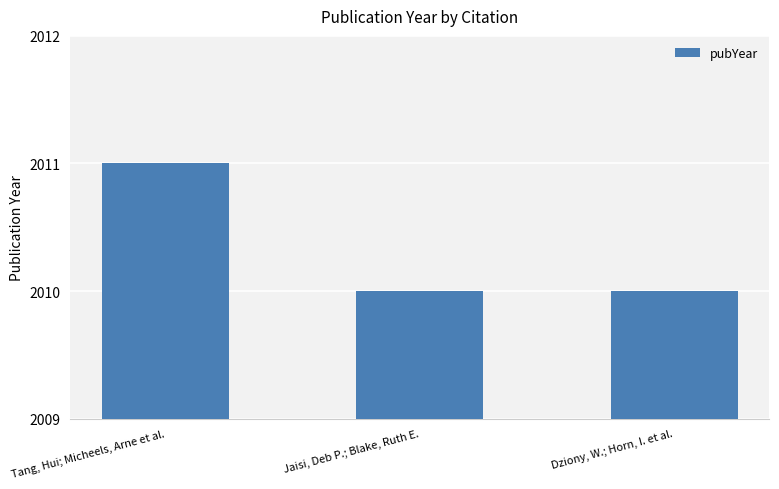

True or false: the data shows 2694 at Tang, Hui; Micheels, Arne et al..

False